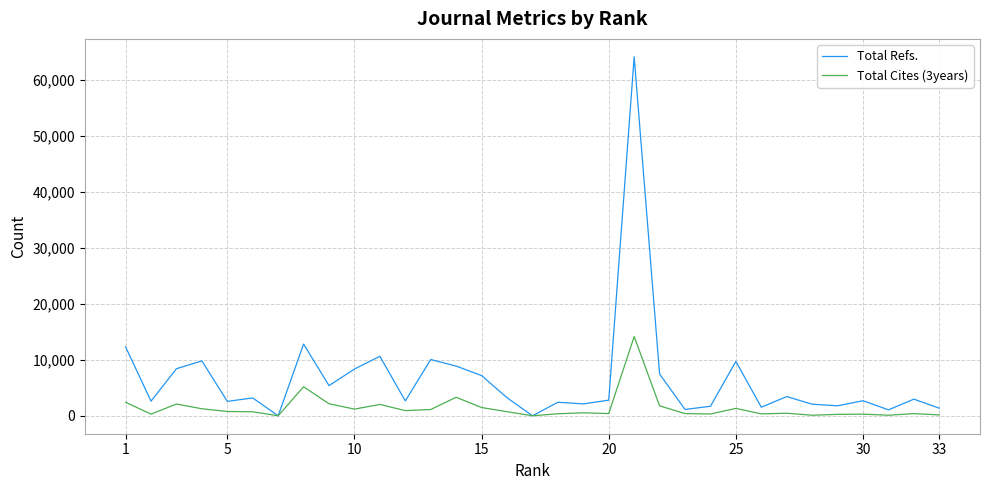

Does the chart have visible grid lines?

Yes